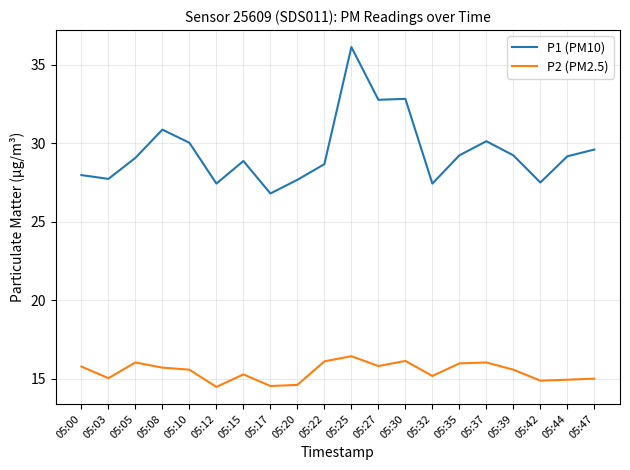

At which category does P1 (PM10) reach its first local peak?

05:08